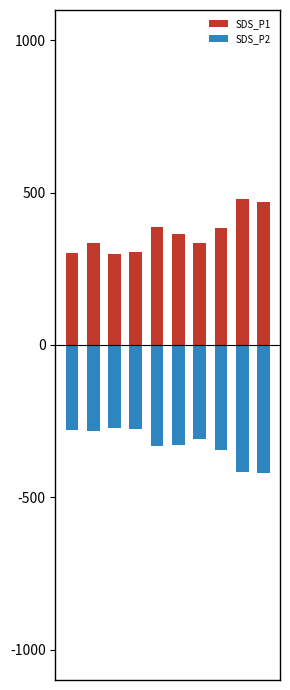

Between 0 and 6, which series saw the biggest shift?

SDS_P1